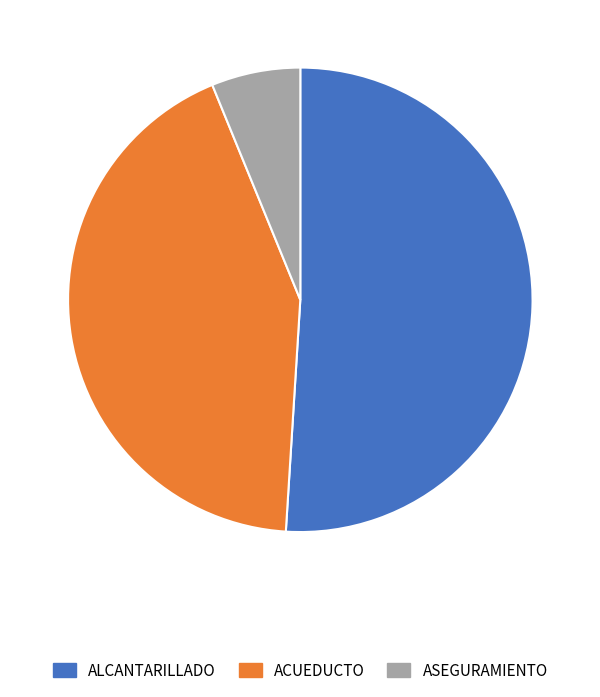

What is the ratio of the value at ALCANTARILLADO to the value at ACUEDUCTO?

1.2